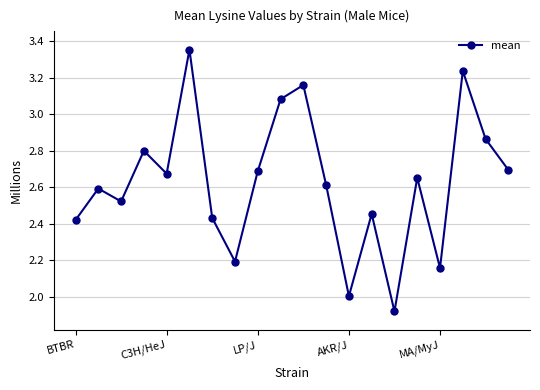

What is the sum of all values?

52.5